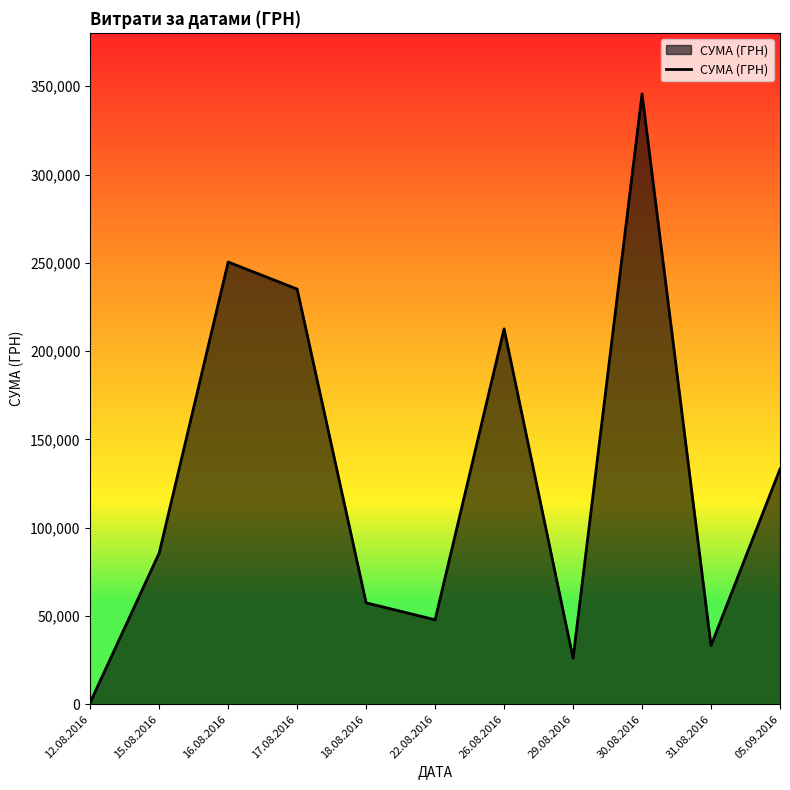

Approximately how many times larger is the value at 26.08.2016 compared to 16.08.2016?

0.8